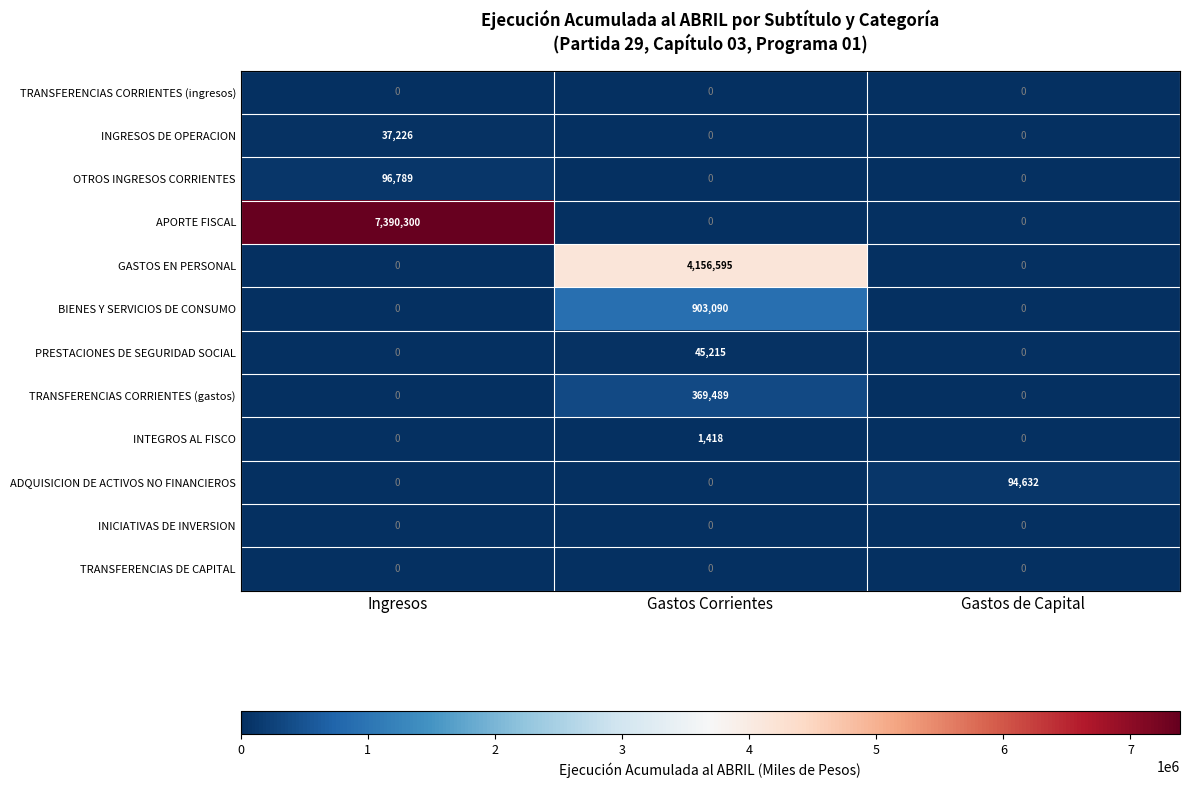

At which label does OTROS INGRESOS CORRIENTES reach its peak?

Ingresos